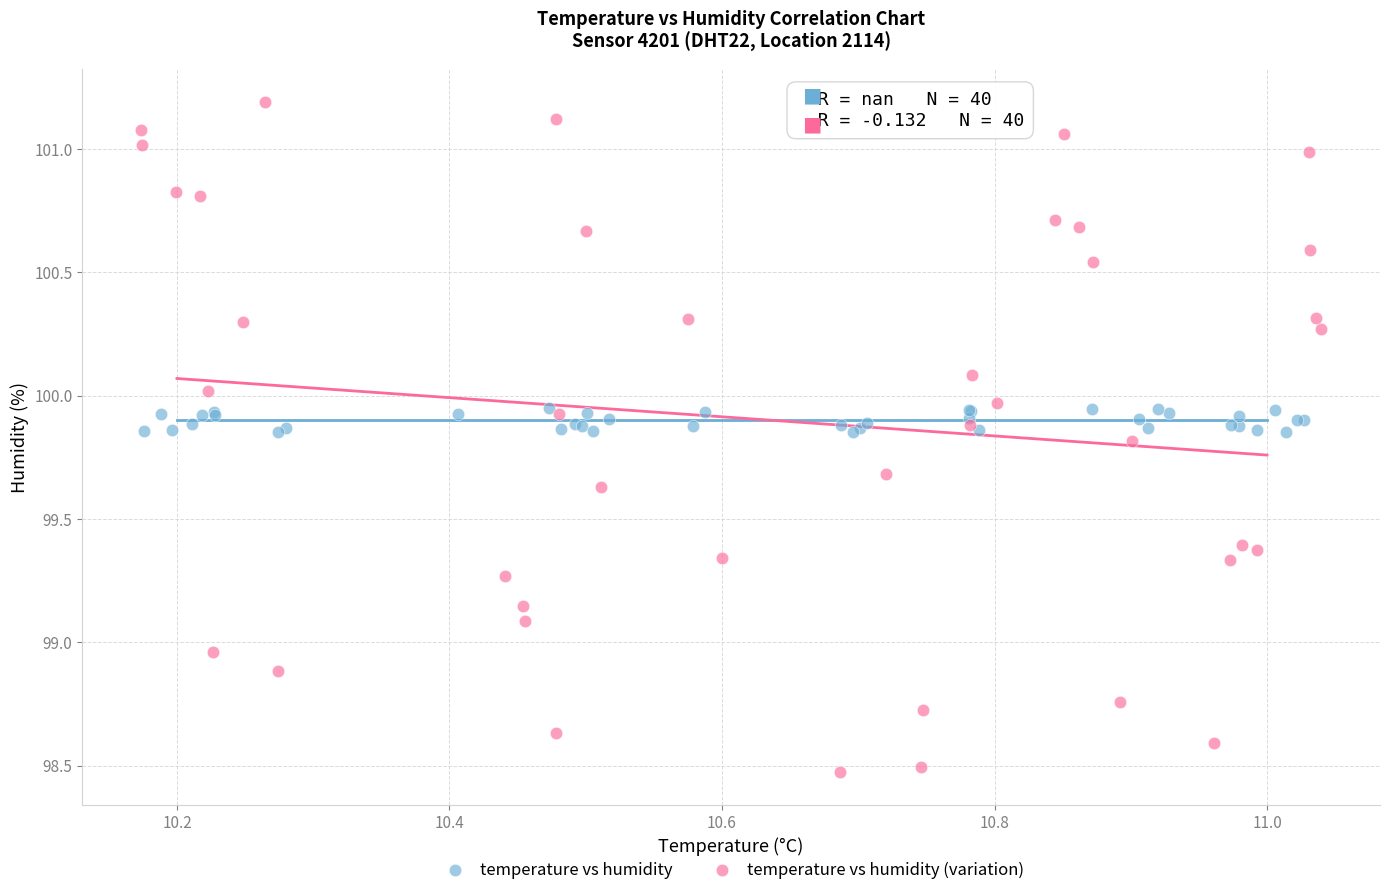

Which series reaches the minimum Y coordinate?

temperature vs humidity (variation)